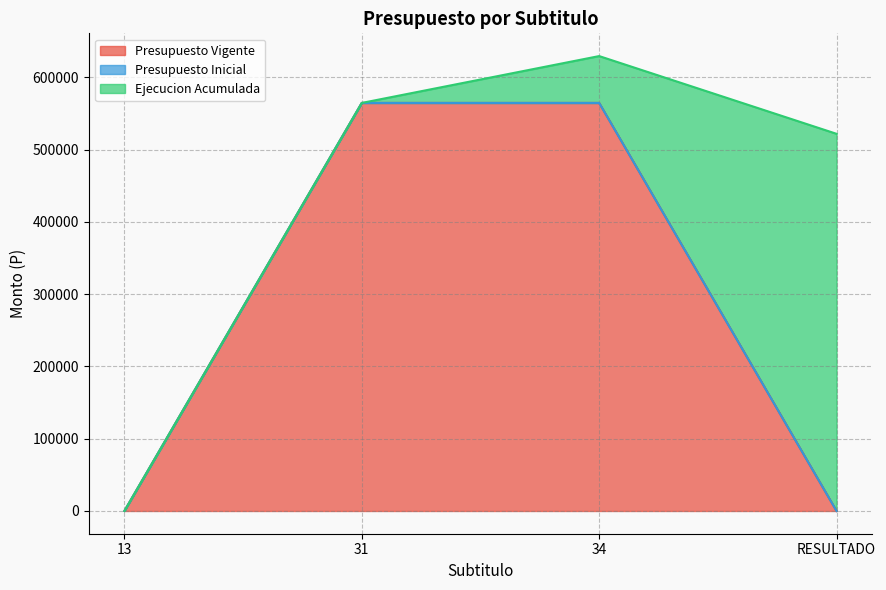

True or false: Presupuesto Inicial and Ejecucion Acumulada cross at least once.

False